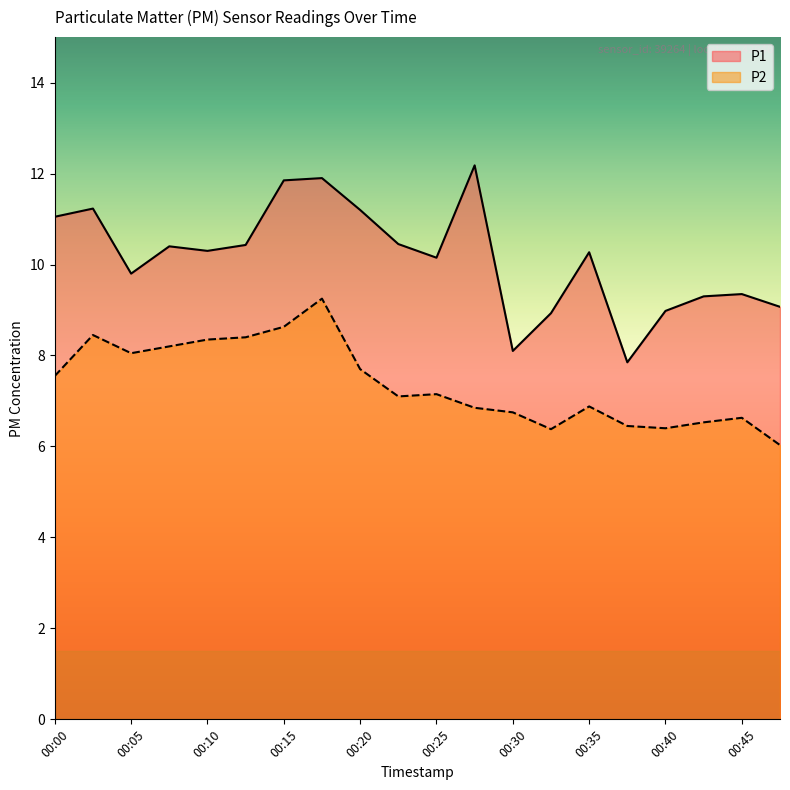

Reading left to right, extract all data points from this chart.

P1: 11.1	11.2	9.8	10.4	10.3	10.4	11.8	11.9	11.2	10.4	10.2	12.2	8.1	8.9	10.3	7.8	9.0	9.3	9.3	9.1
P2: 7.5	8.4	8.1	8.2	8.3	8.4	8.6	9.2	7.7	7.1	7.2	6.8	6.8	6.4	6.9	6.5	6.4	6.5	6.6	6.0